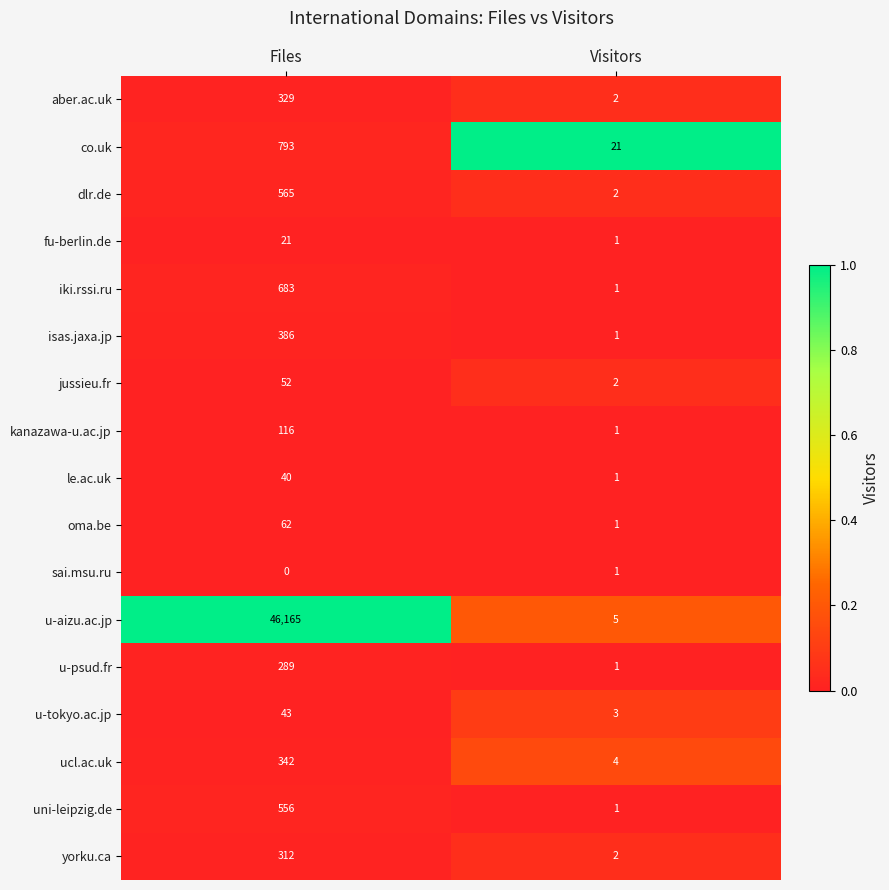

List the series in order of their peak value, lowest first.

sai.msu.ru, fu-berlin.de, le.ac.uk, u-tokyo.ac.jp, jussieu.fr, oma.be, kanazawa-u.ac.jp, u-psud.fr, yorku.ca, aber.ac.uk, ucl.ac.uk, isas.jaxa.jp, uni-leipzig.de, dlr.de, iki.rssi.ru, co.uk, u-aizu.ac.jp